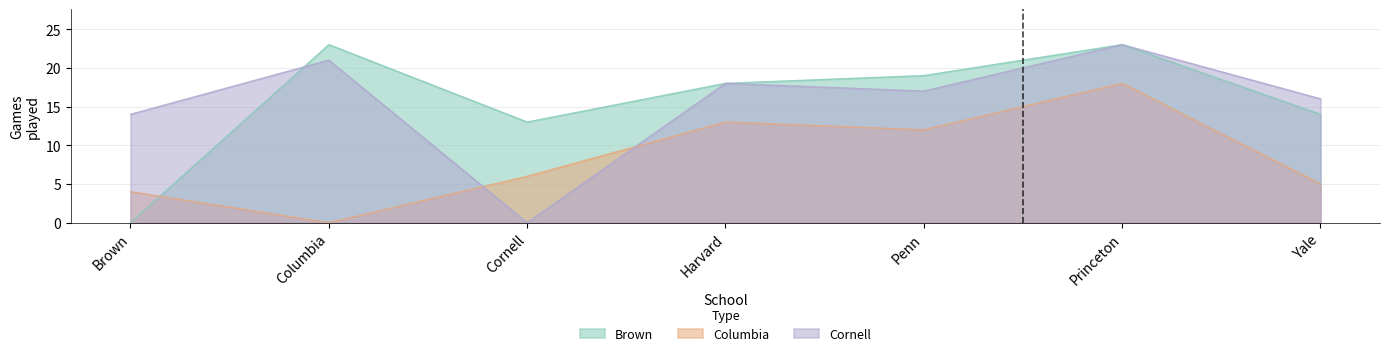

What is the value of the Columbia point at the 7th from the left?

5